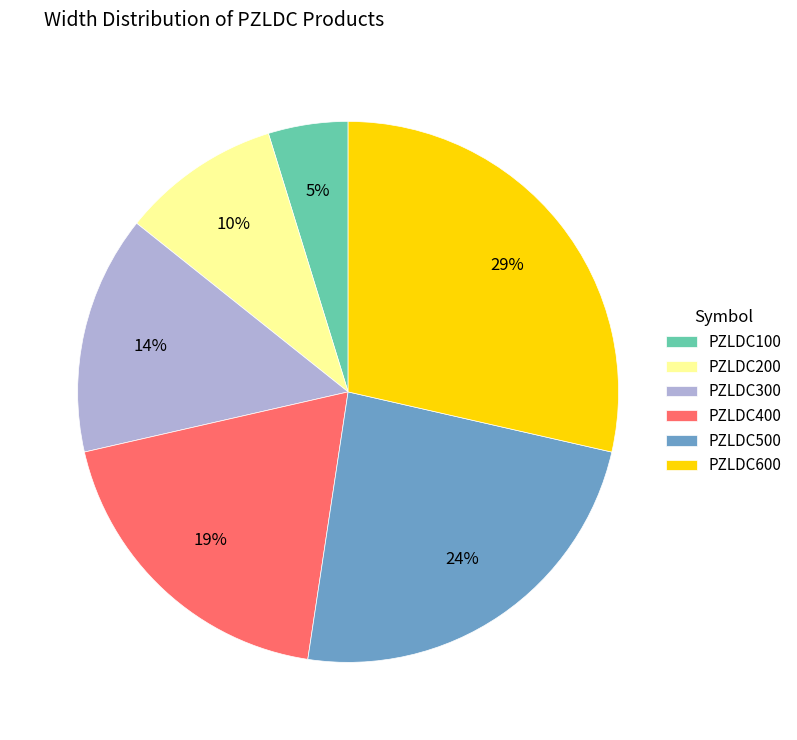

Combined, do PZLDC100 and PZLDC500 account for over 50%?

No